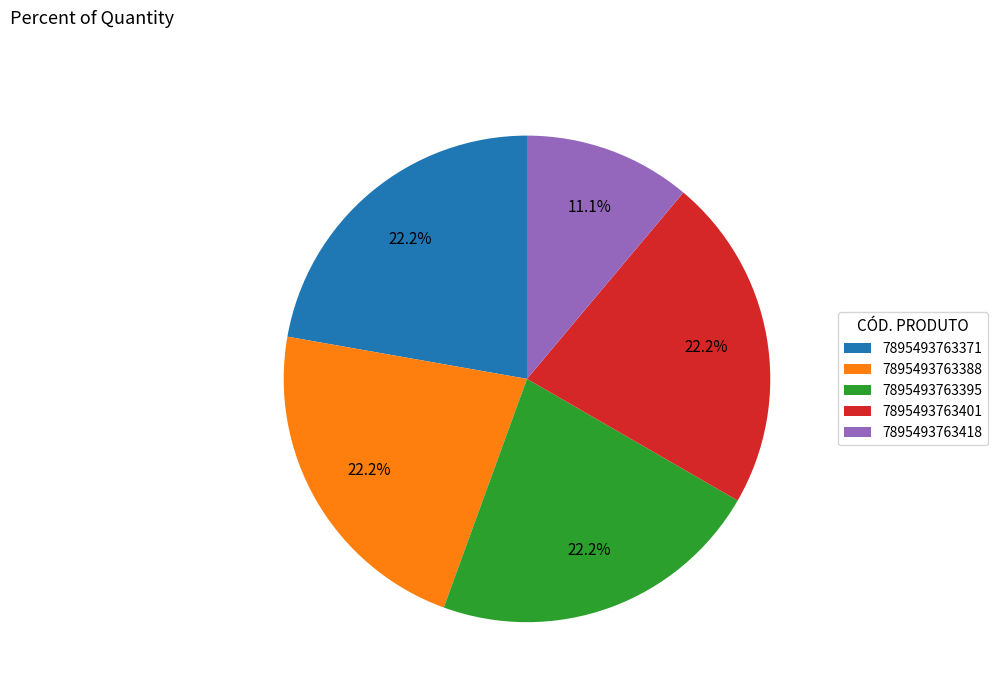

To the nearest percent, what portion does 7895493763401 represent?

22%